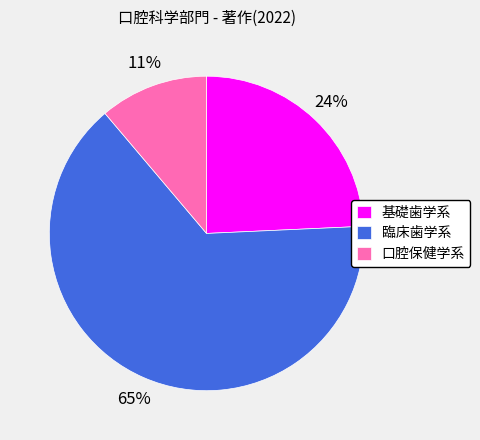

The 基礎歯学系 slice represents 36% of the pie. True or false?

False